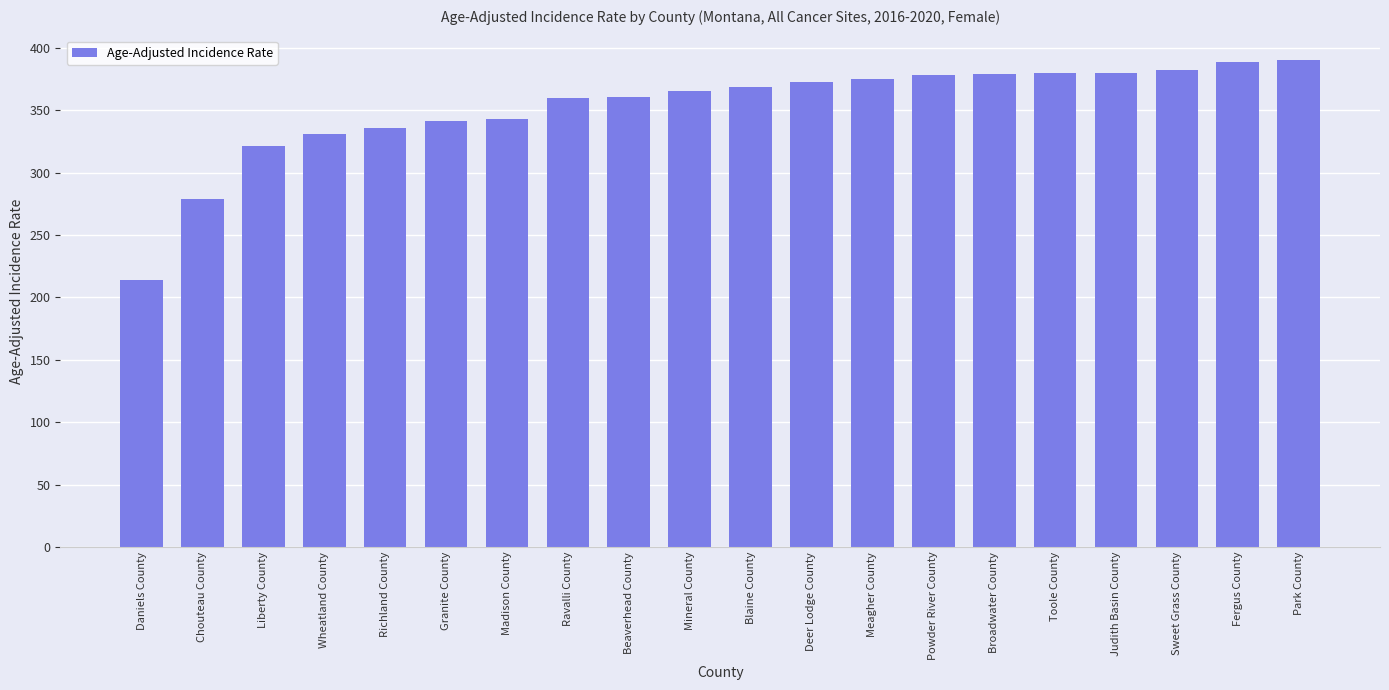

Where does the data first go above 368?

Blaine County